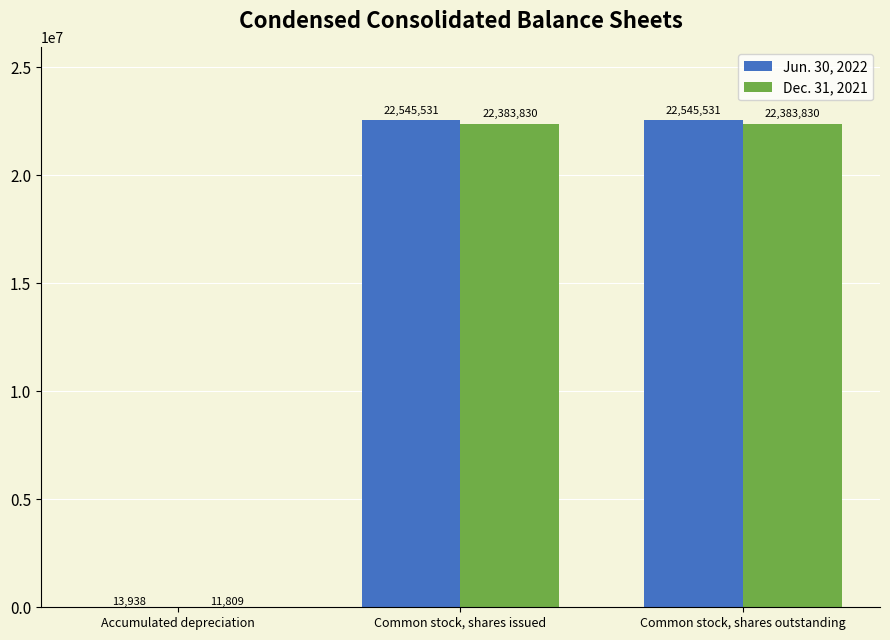

Is it true that Dec. 31, 2021 equals 5304177 at Common stock, shares issued?

False